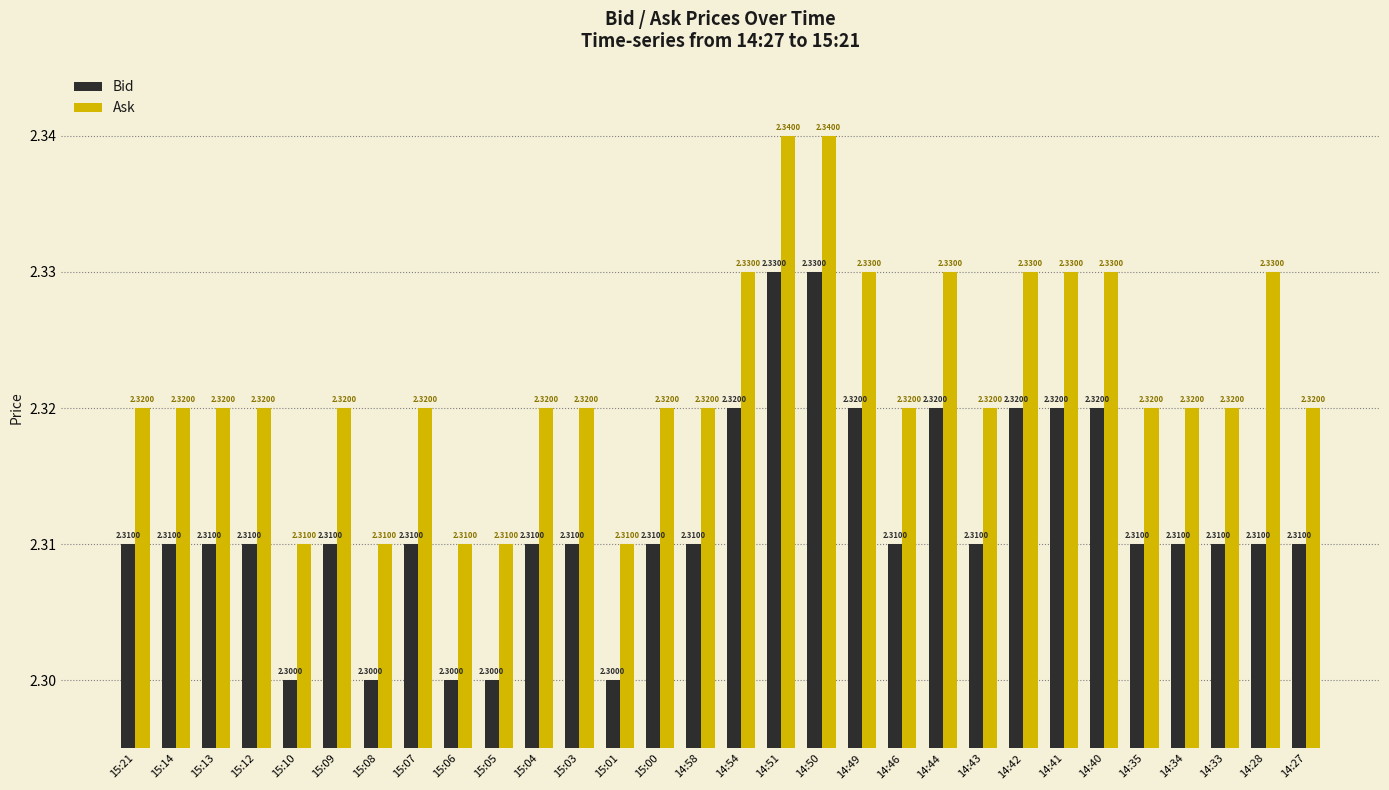

How many bars are there in each group?

2